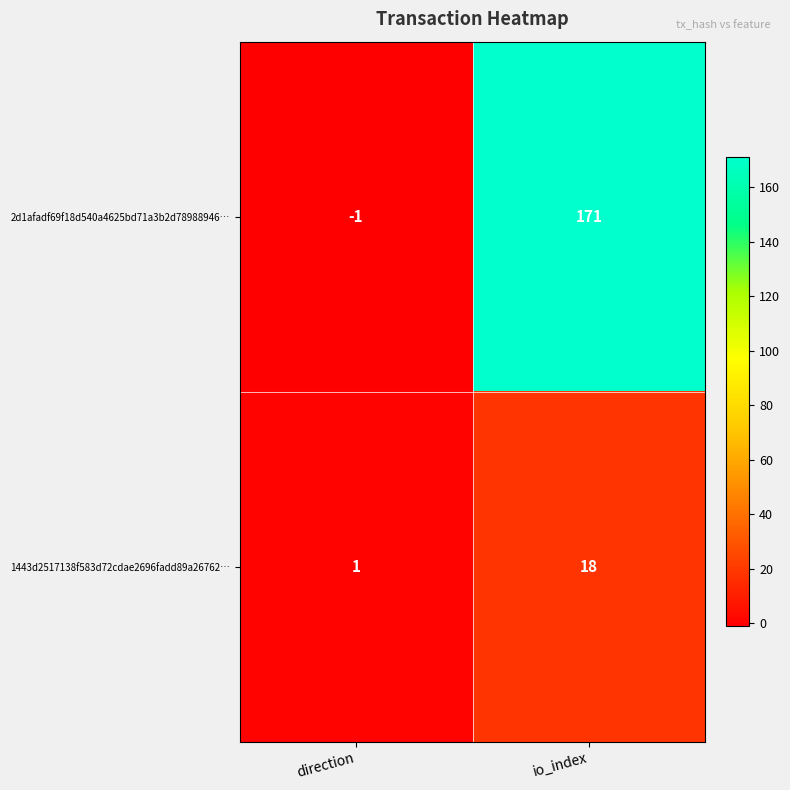

Where is 2d1afadf69f18d540a4625bd71a3b2d78988946… nearest to the value 85?

direction